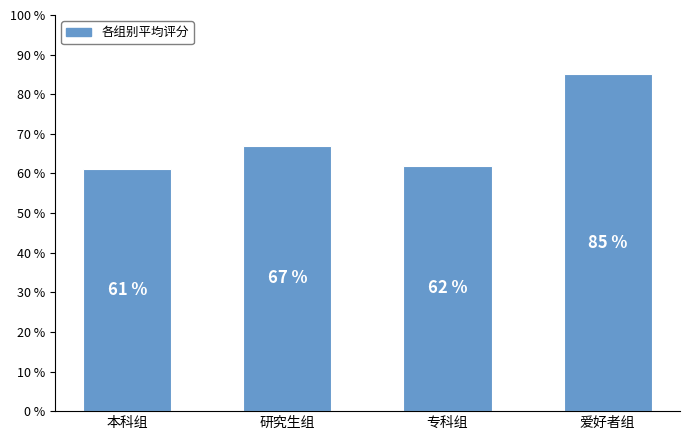

Between 本科组 and 研究生组, which is larger?

研究生组